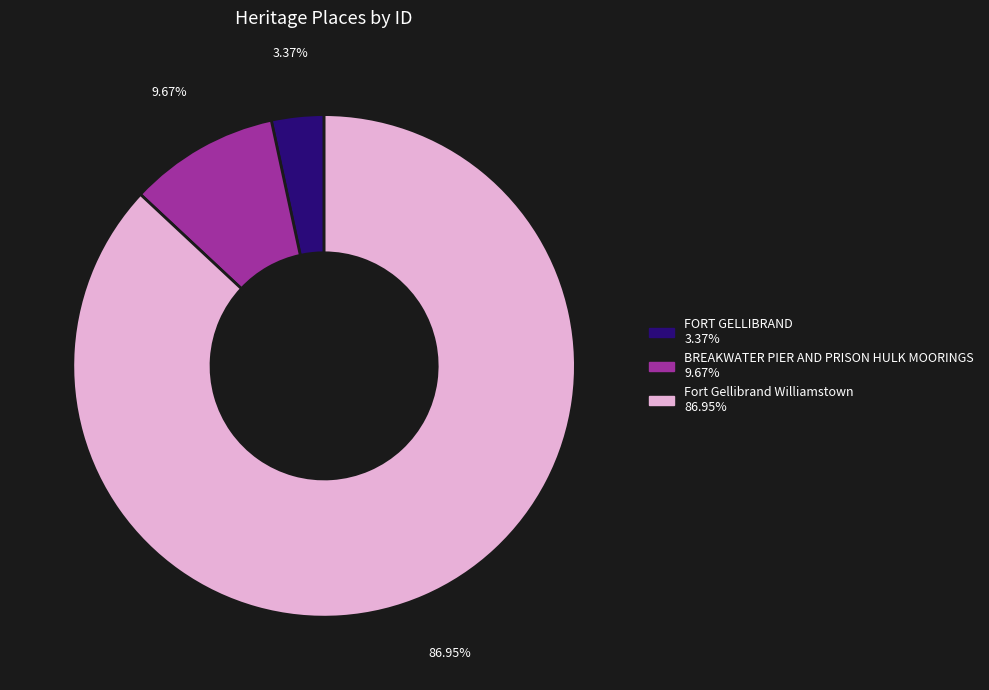

Which has a higher value, FORT GELLIBRAND or BREAKWATER PIER AND PRISON HULK MOORINGS?

BREAKWATER PIER AND PRISON HULK MOORINGS